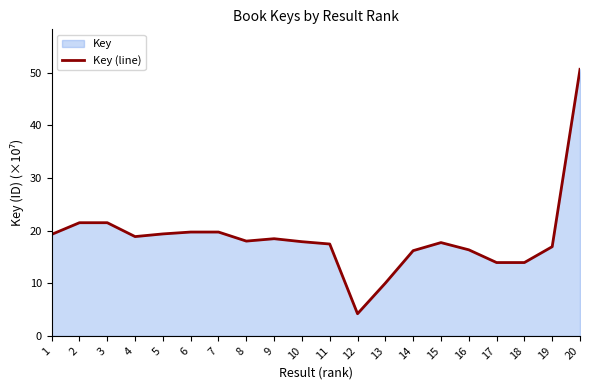

What is the sum of the values at 7 and 20?

70.3